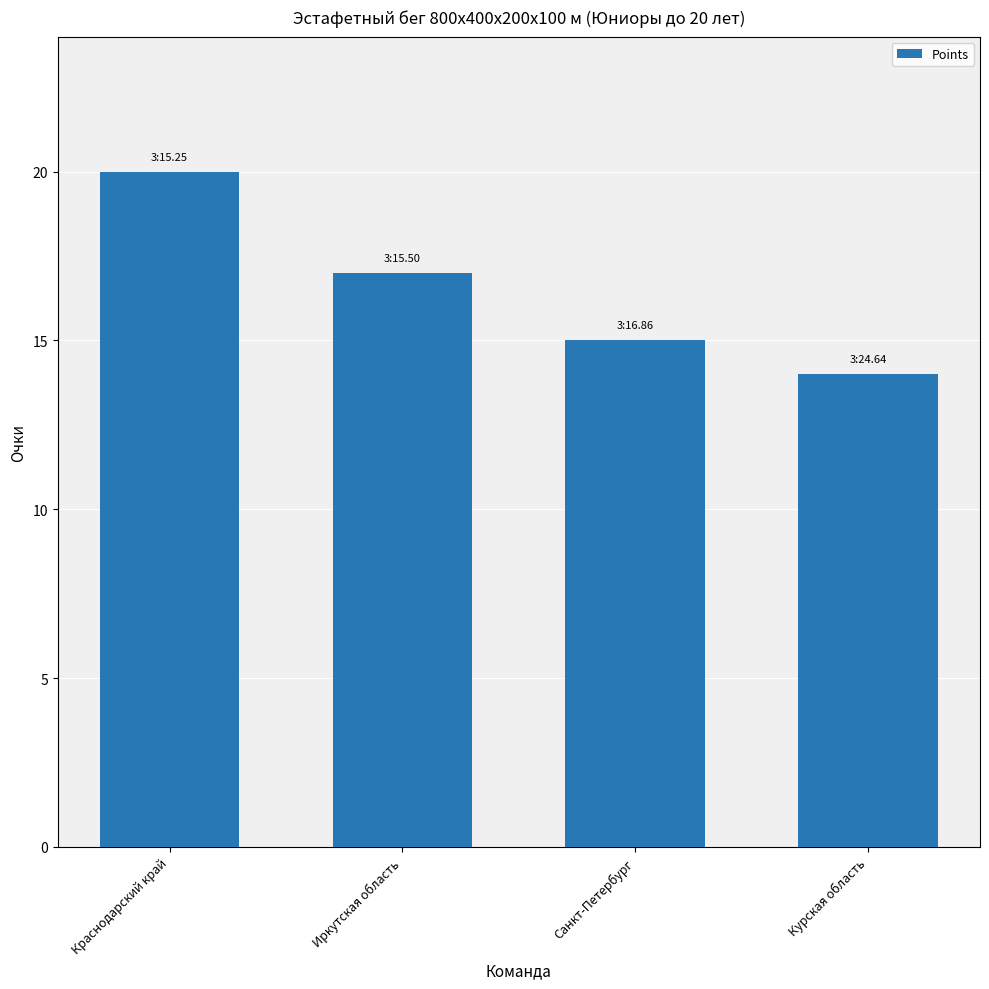

How many categories are shown in the chart?

4